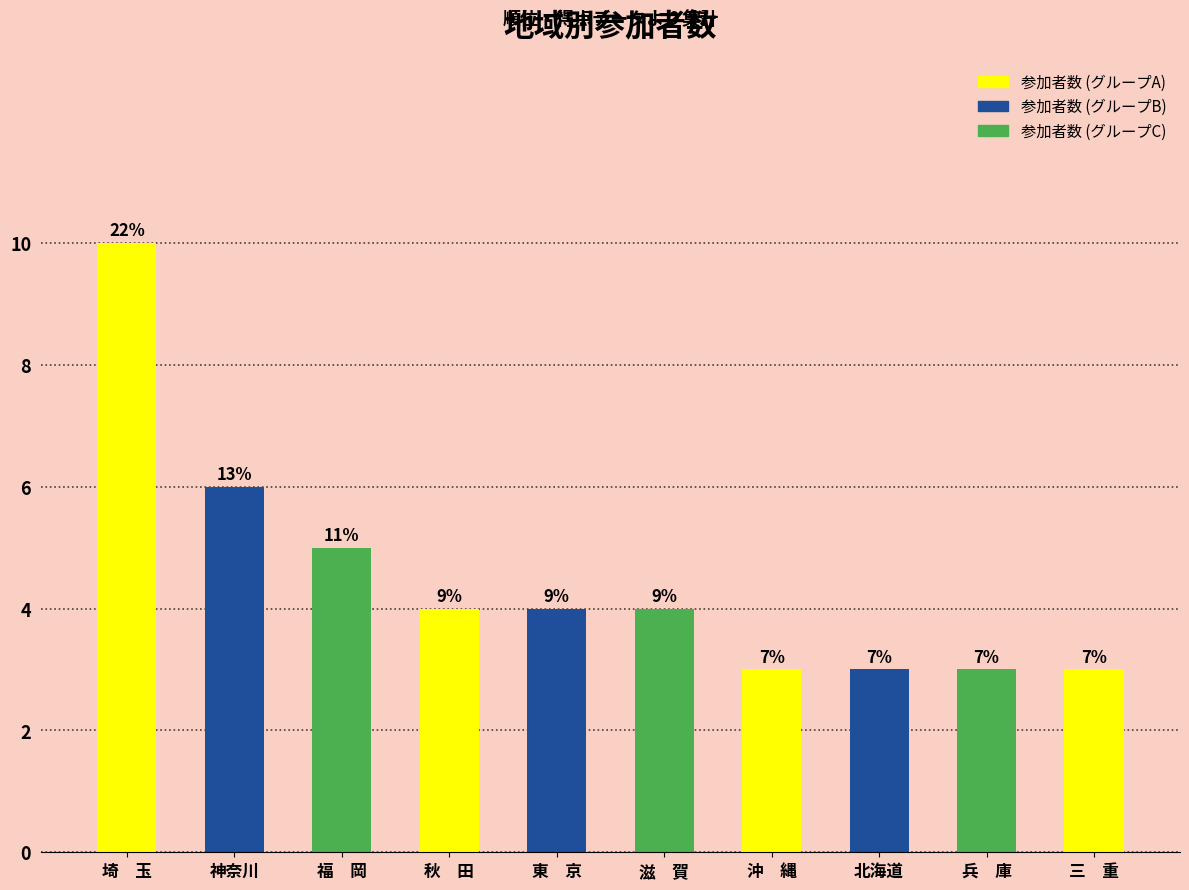

The value at 兵　庫 is 4. True or false?

False